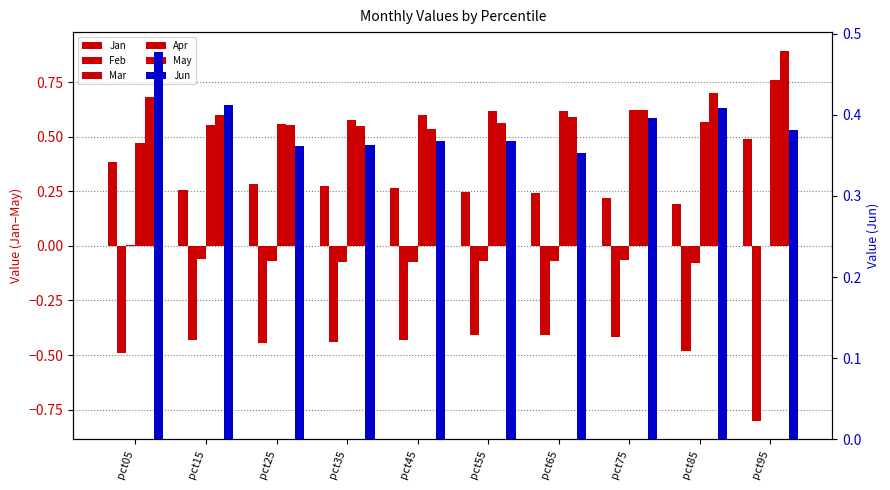

How many distinct data groups are displayed?

6